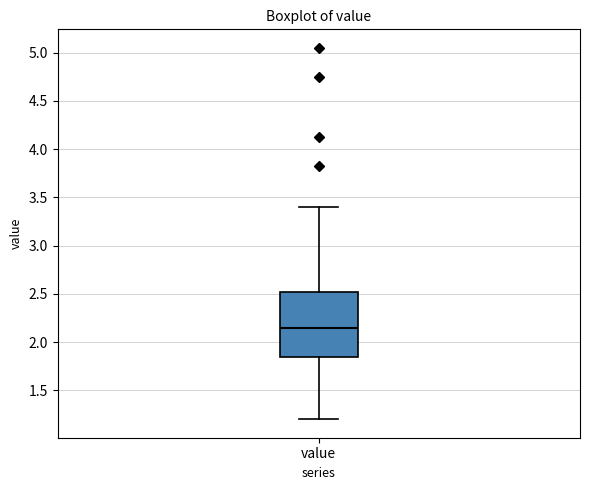

Transcribe this box plot: give where the median line is, the range the box spans, and where the two whiskers end, as read against the y-axis. The values are not printed on the chart, so give them approximately, as read against the axis.

median 2.15, box 1.85 to 2.50, whiskers 1.20 to 3.40